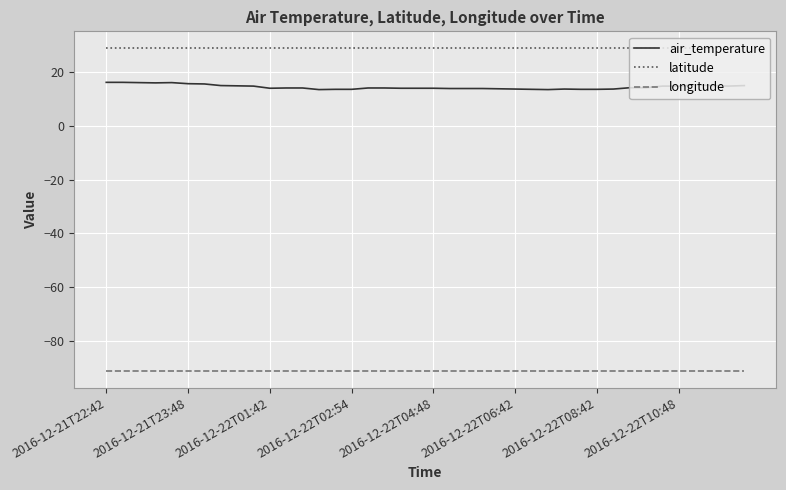

What is the minimum value for longitude?

-91.4